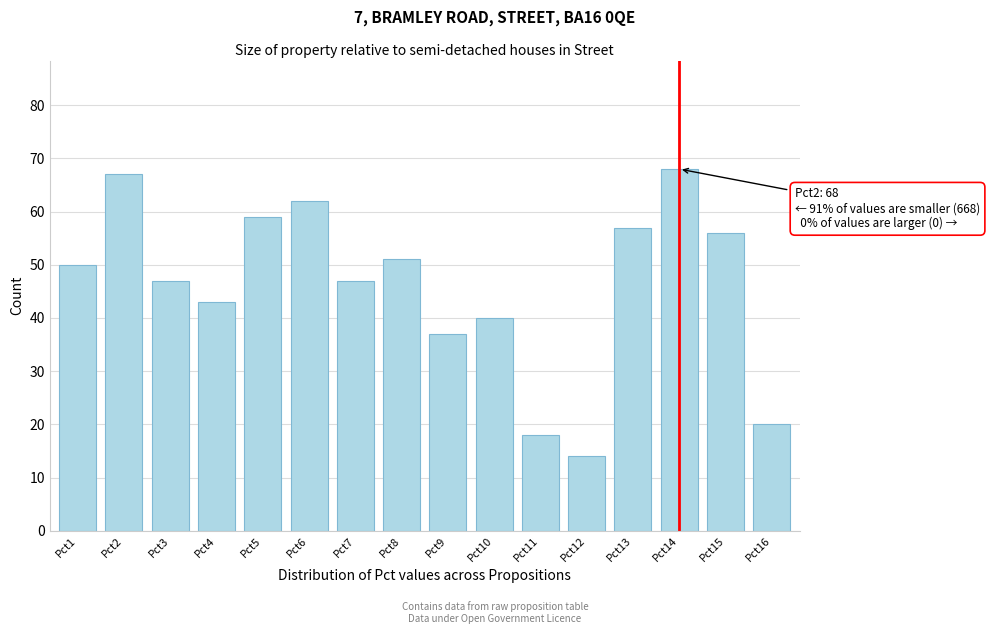

Reading right to left, transcribe all the data shown in this chart.

20	56	68	57	14	18	40	37	51	47	62	59	43	47	67	50